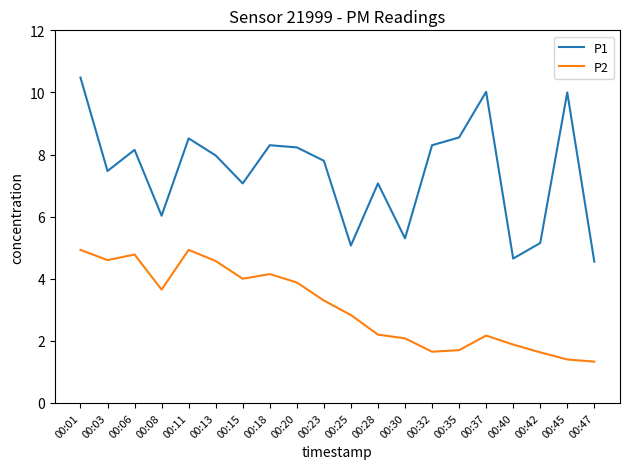

What is the lowest value of the P2 series?

1.3